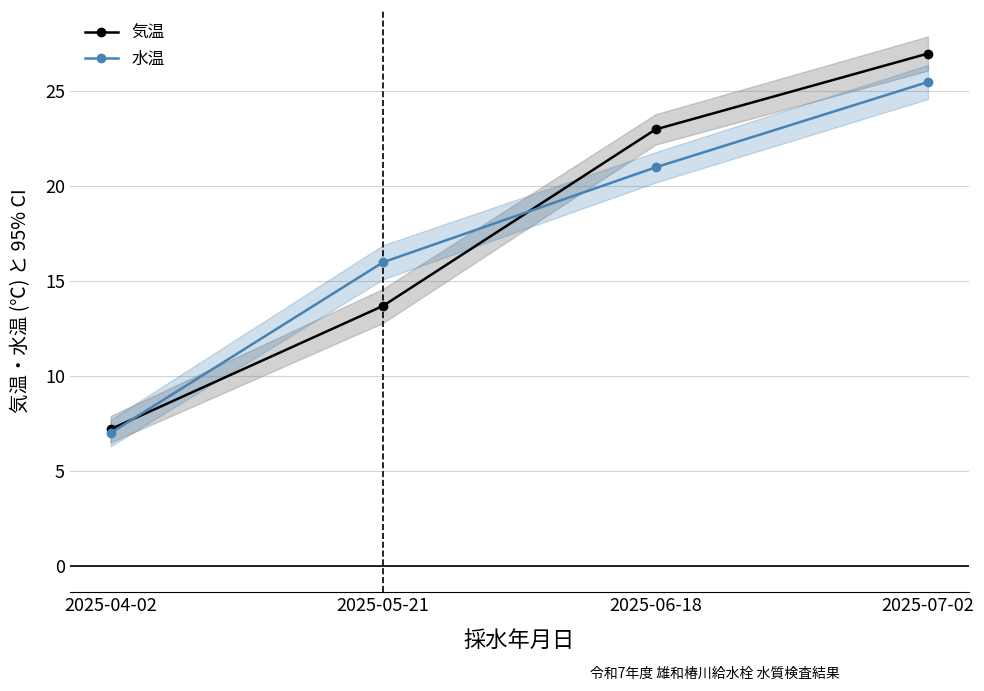

What is the value of the 水温 point at the 2nd from the left?

16.0